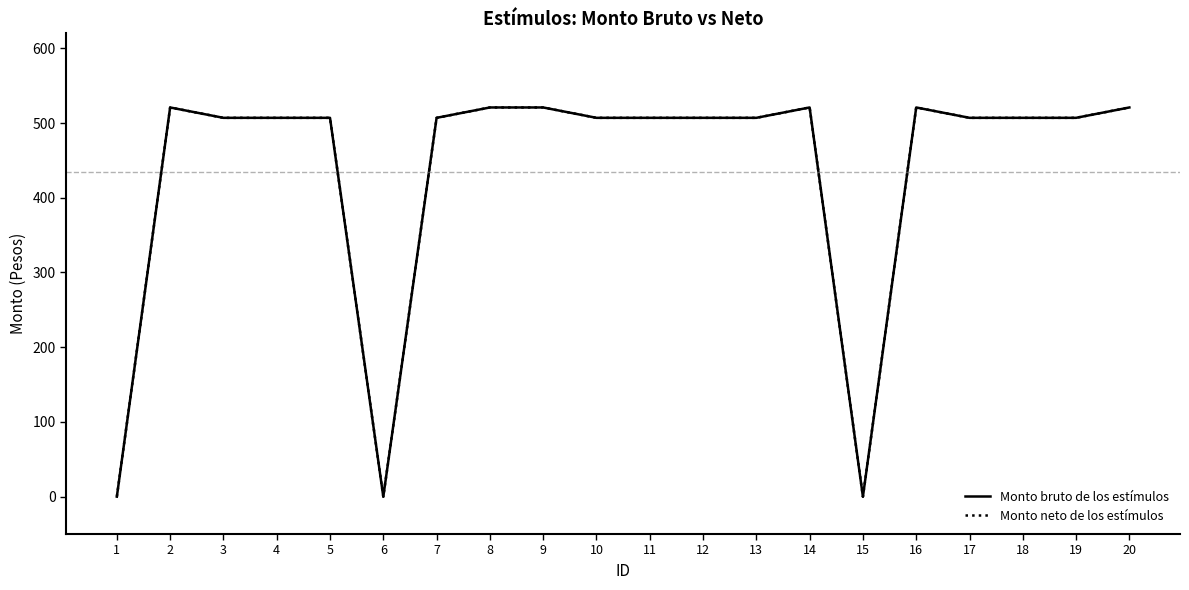

Does the chart display data point markers on the line(s)?

No